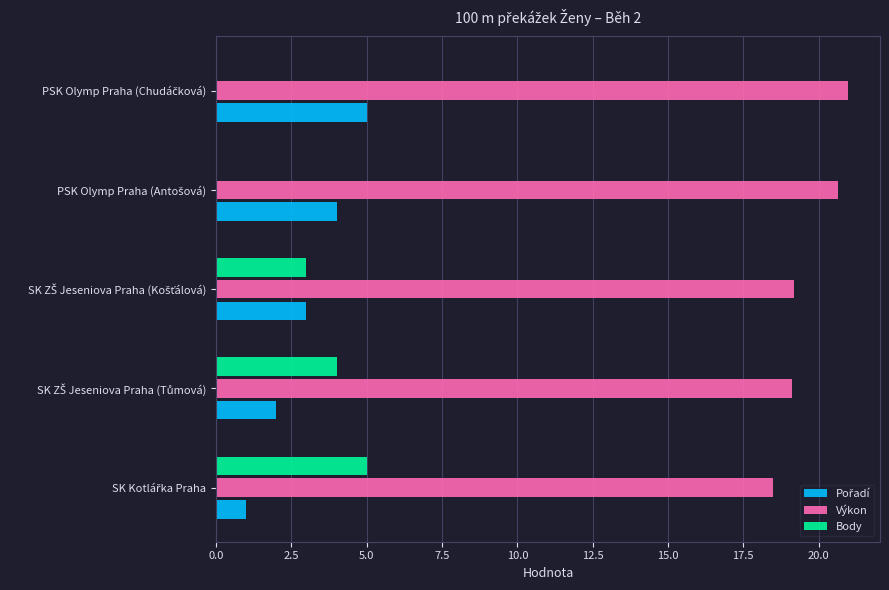

What is the maximum value shown in the chart?

21.0